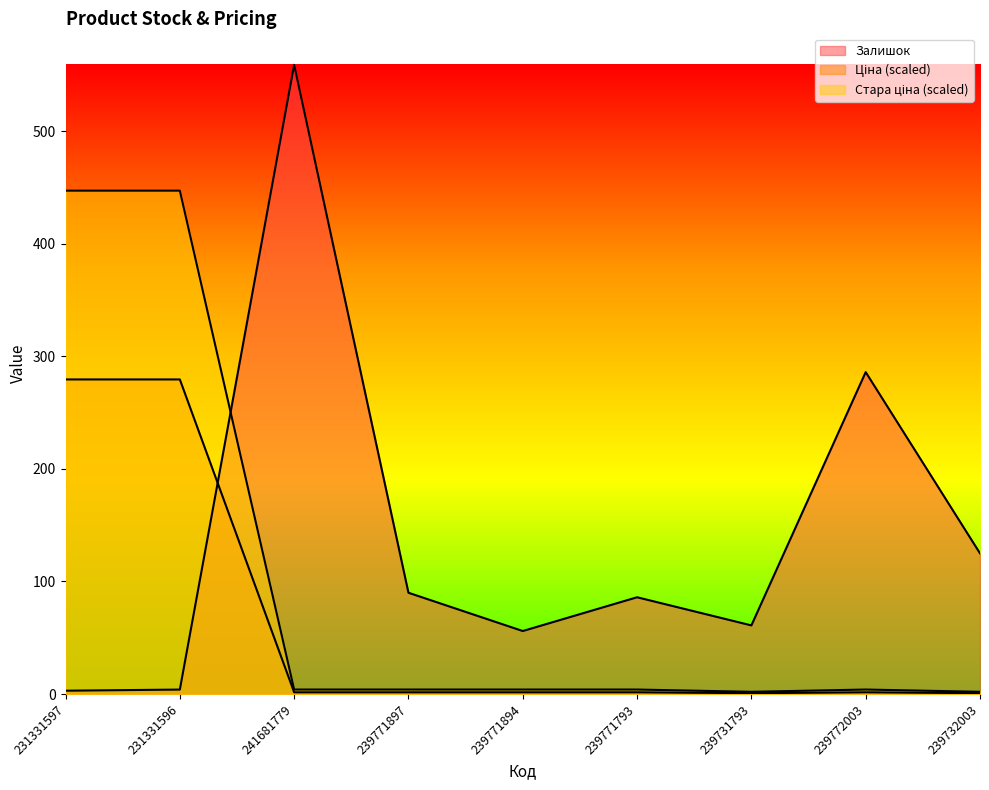

At which category is the sum across all series the highest?

231331596